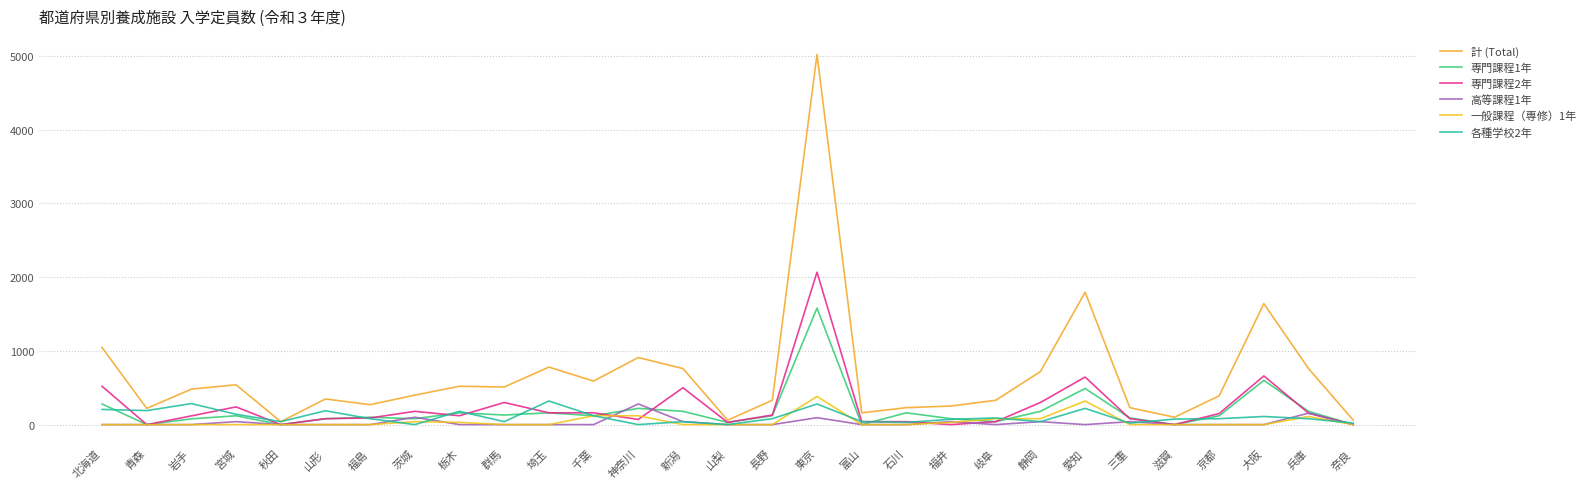

How many values in the 専門課程1年 series are below 120?

13